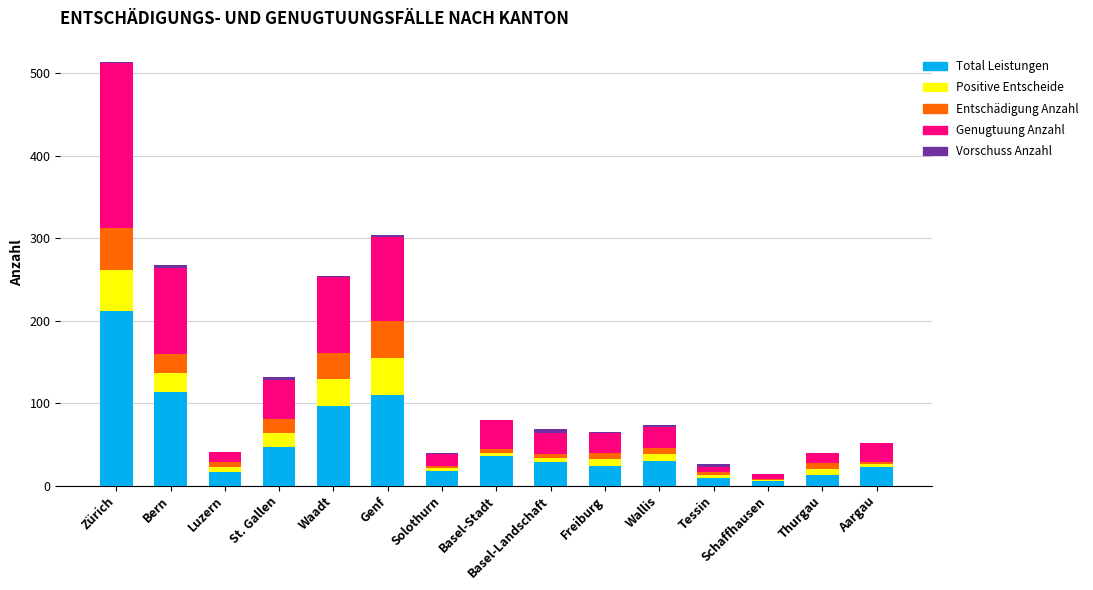

True or false: Total Leistungen has a value of 18 at Solothurn.

True